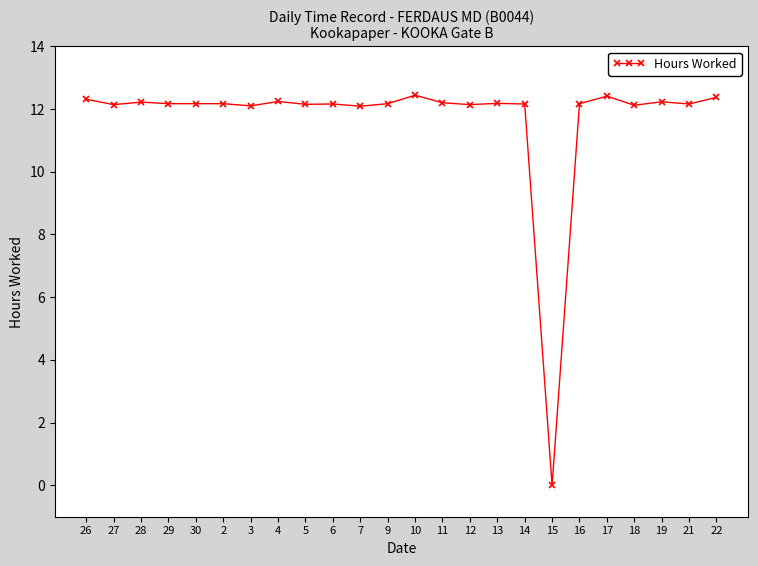

Which label corresponds to the smallest value in the chart?

15